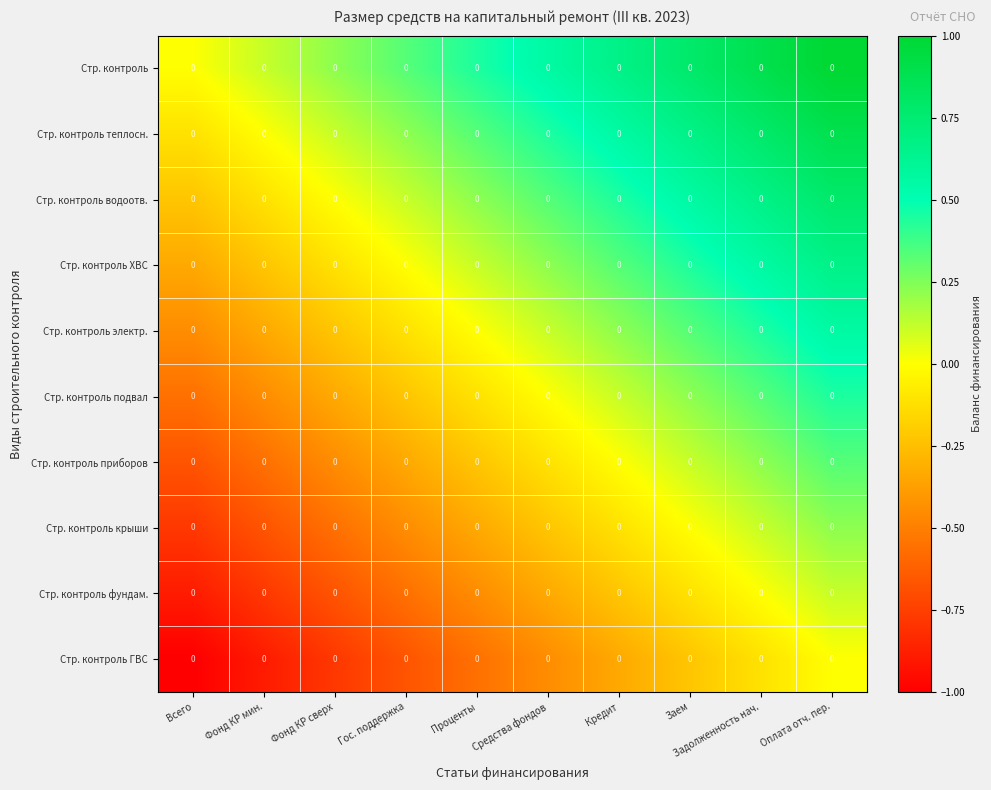

At Кредит, list the series in order from smallest to largest.

Стр. контроль ГВС, Стр. контроль фундам., Стр. контроль крыши, Стр. контроль приборов, Стр. контроль подвал, Стр. контроль электр., Стр. контроль ХВС, Стр. контроль водоотв., Стр. контроль теплосн., Стр. контроль